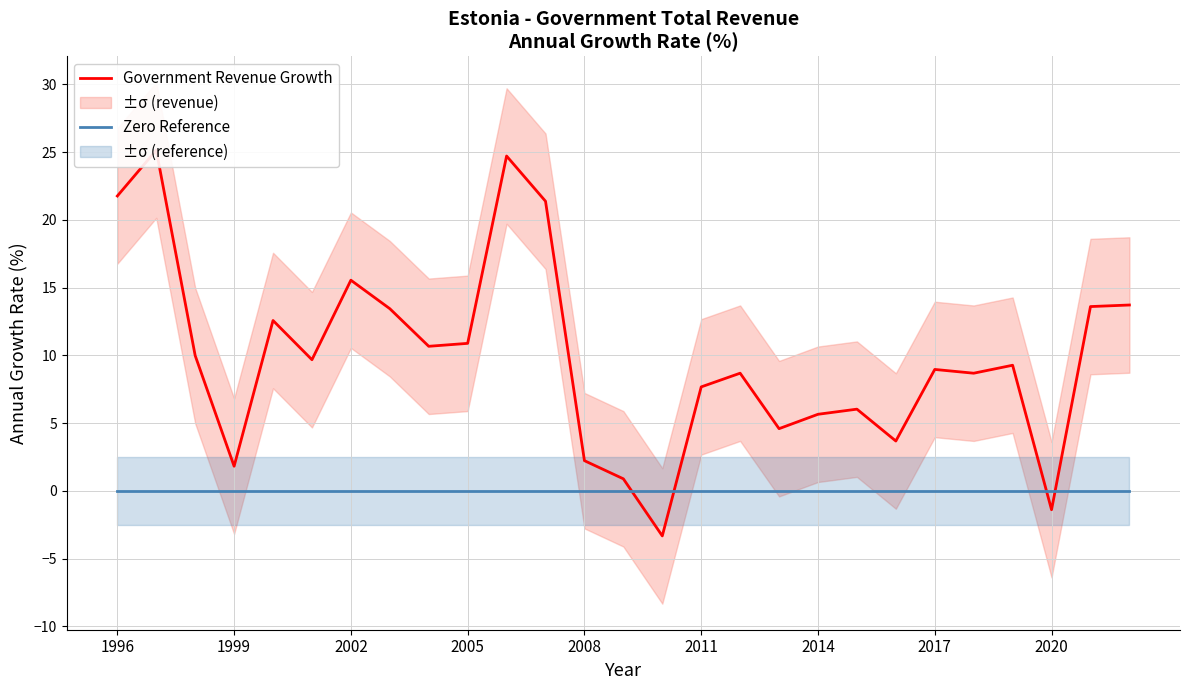

Reading left to right, extract all data points from this chart.

Government Revenue Growth: 21.8	25.1	10.0	1.8	12.6	9.7	15.5	13.4	10.7	10.9	24.7	21.4	2.2	0.9	-3.3	7.7	8.7	4.6	5.7	6.0	3.7	9.0	8.7	9.3	-1.4	13.6	13.7
Zero Reference: 0.0	0.0	0.0	0.0	0.0	0.0	0.0	0.0	0.0	0.0	0.0	0.0	0.0	0.0	0.0	0.0	0.0	0.0	0.0	0.0	0.0	0.0	0.0	0.0	0.0	0.0	0.0